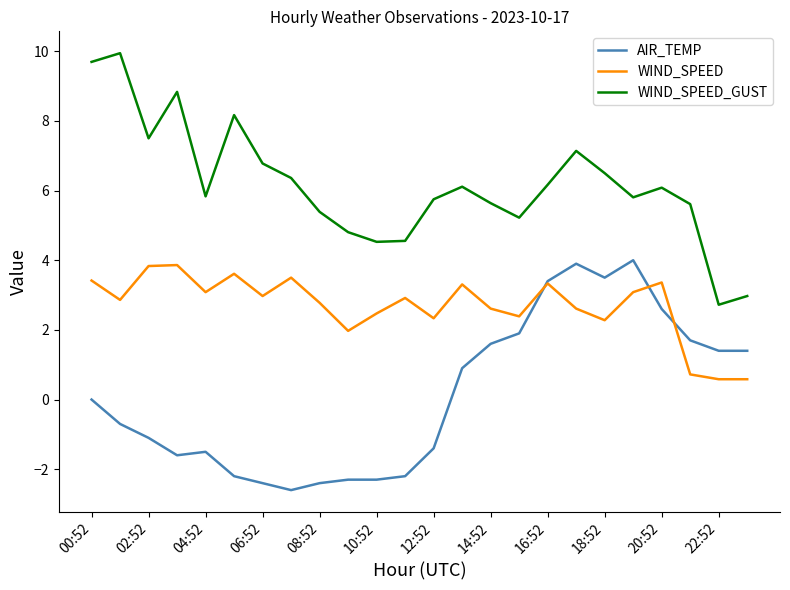

What is the average value of the WIND_SPEED_GUST series?

6.2